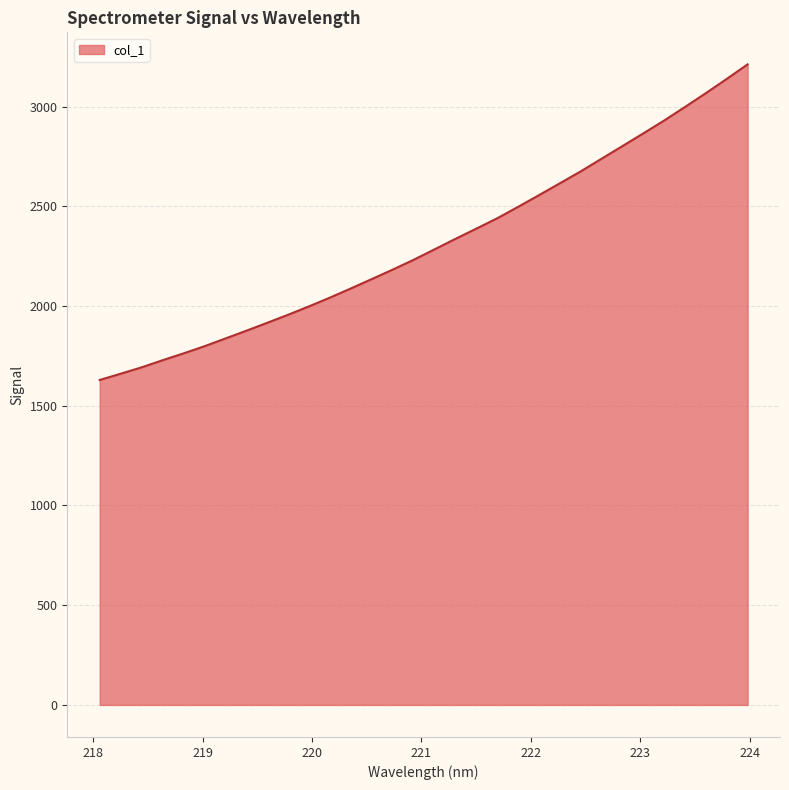

Count the number of values greater than 2283.

16